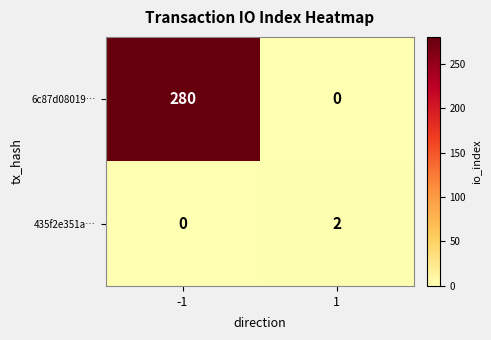

Reading left to right, transcribe all the data shown in this chart.

6c87d08019…: -1=280	1=0
435f2e351a…: -1=0	1=2